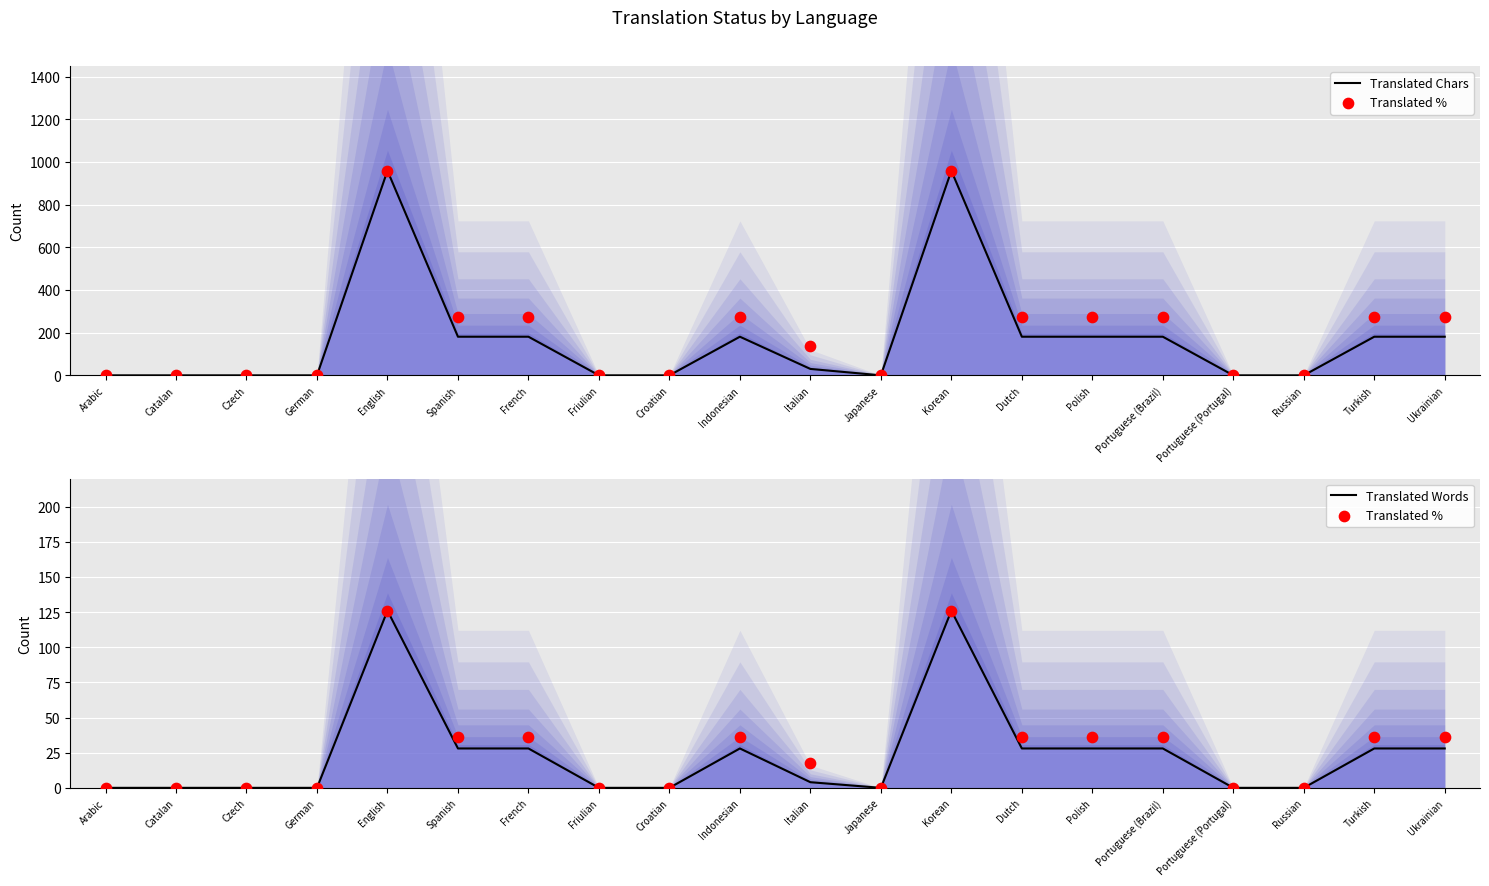

Which series reaches the minimum Y coordinate?

Translated Chars